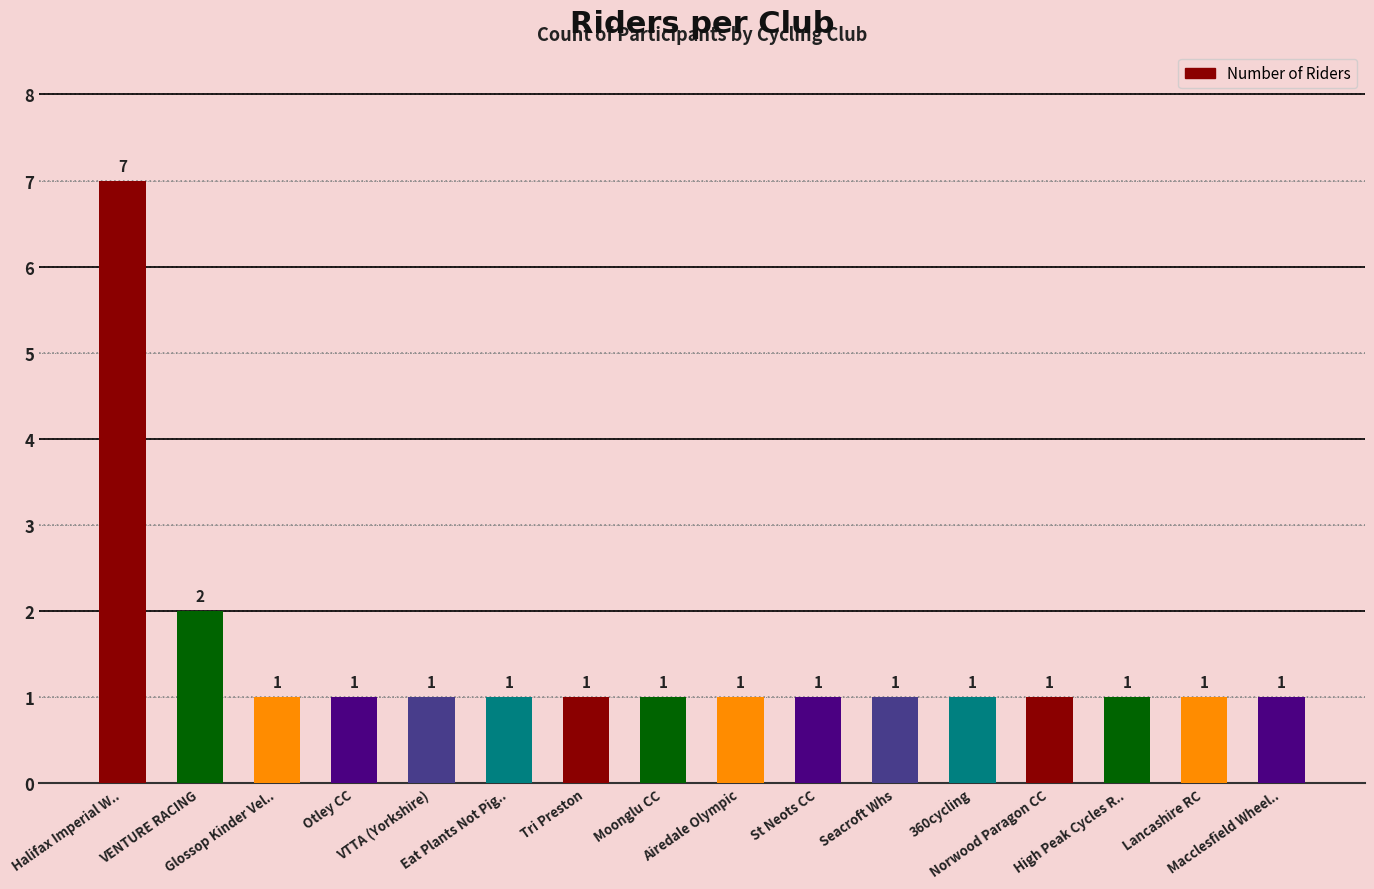

The chart shows a value of 1 at Otley CC. True or false?

True